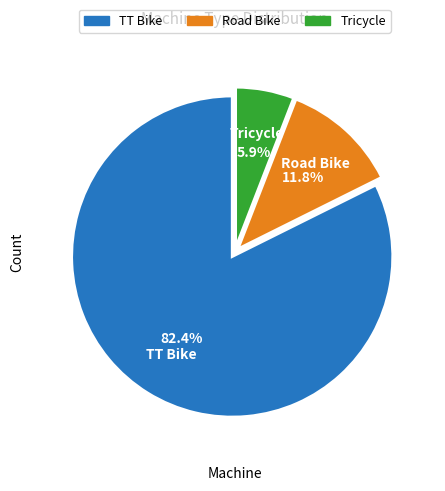

To the nearest percent, what is the difference between the Tricycle and TT Bike slice percentages?

76%